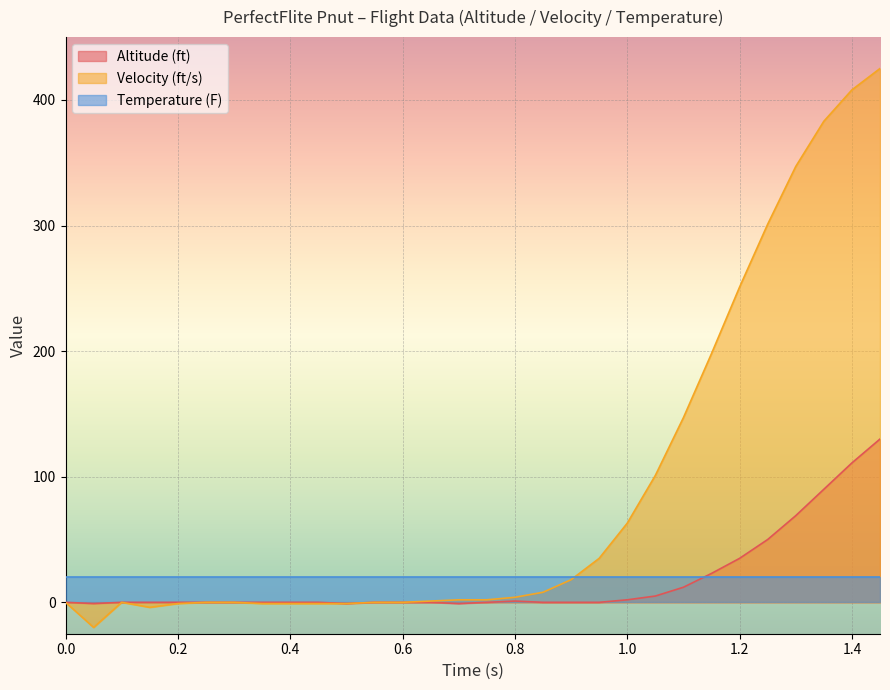

Rank the series by their maximum value, from lowest to highest.

Temperature (F), Altitude (ft), Velocity (ft/s)